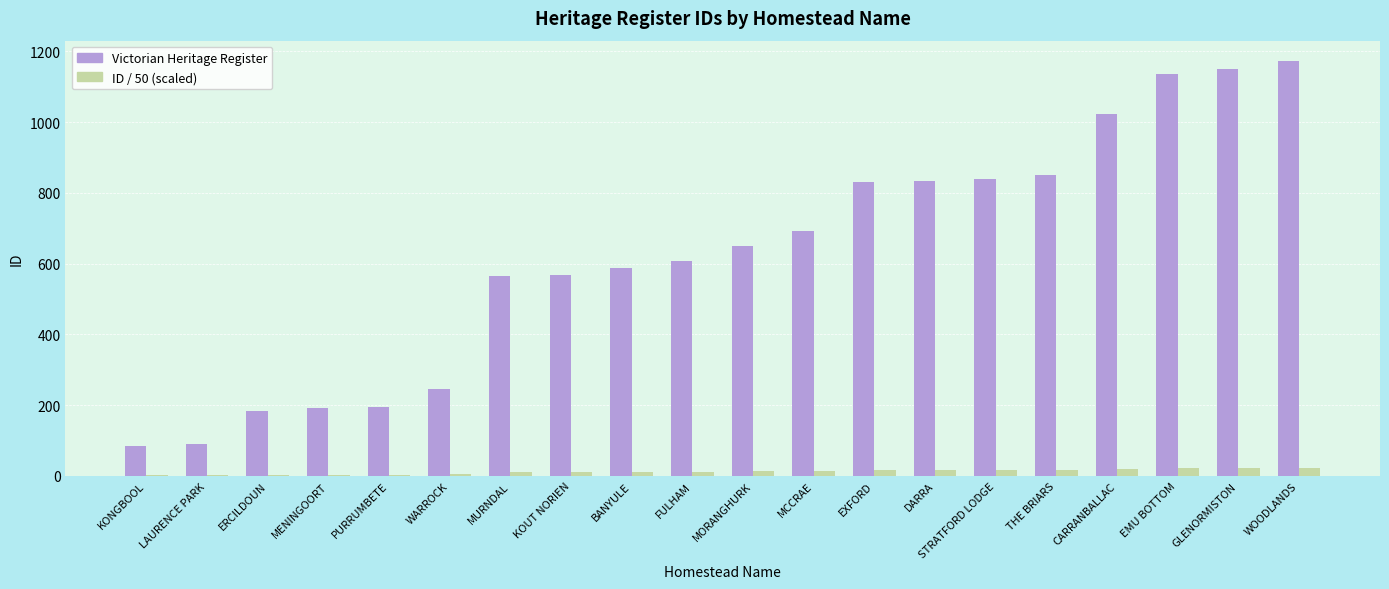

What is the greatest value displayed?

1172.0